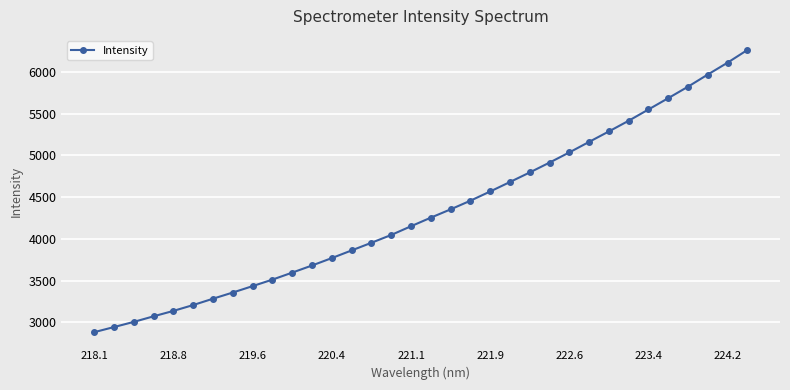

What is the difference between the maximum and second lowest values?

3317.2